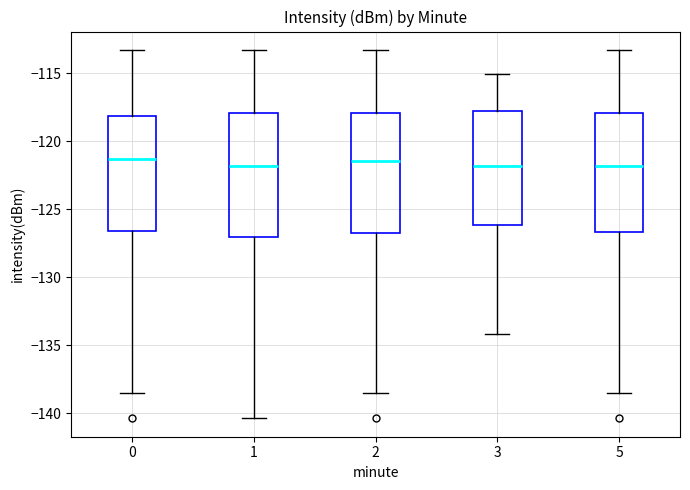

Where does the median line of the box at x = 5 sit on the y-axis? The values are not printed on the chart, so give them approximately, as read against the axis.

-122.0